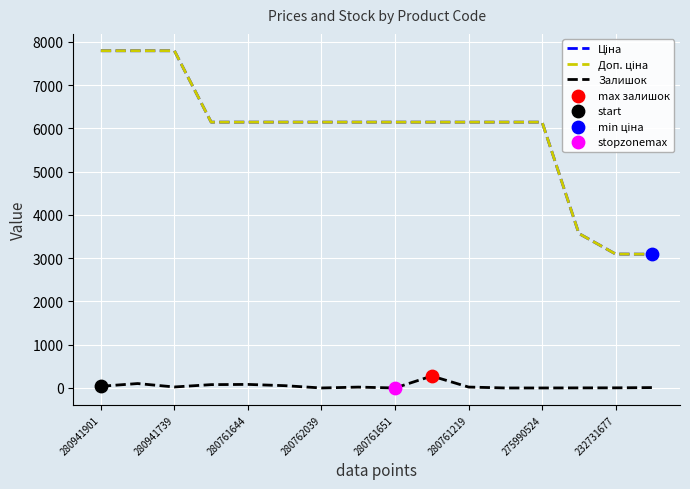

At how many categories does at least one series exceed 1538?

16